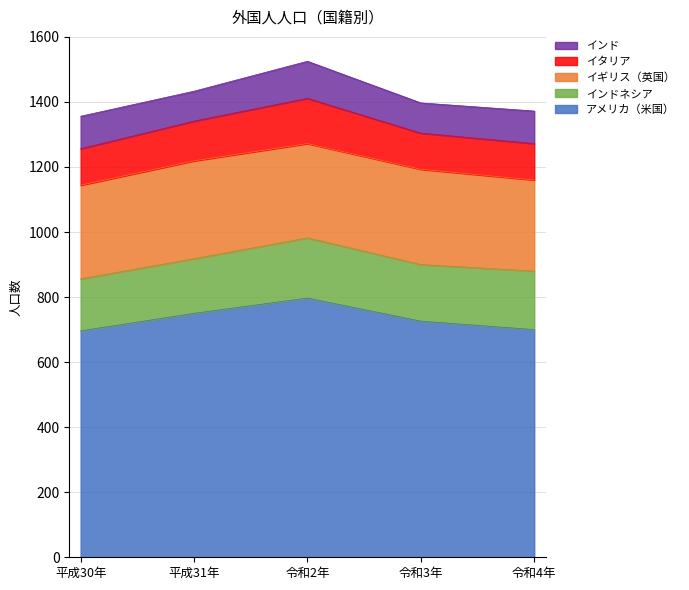

True or false: イタリア and イギリス（英国） intersect in this chart.

False